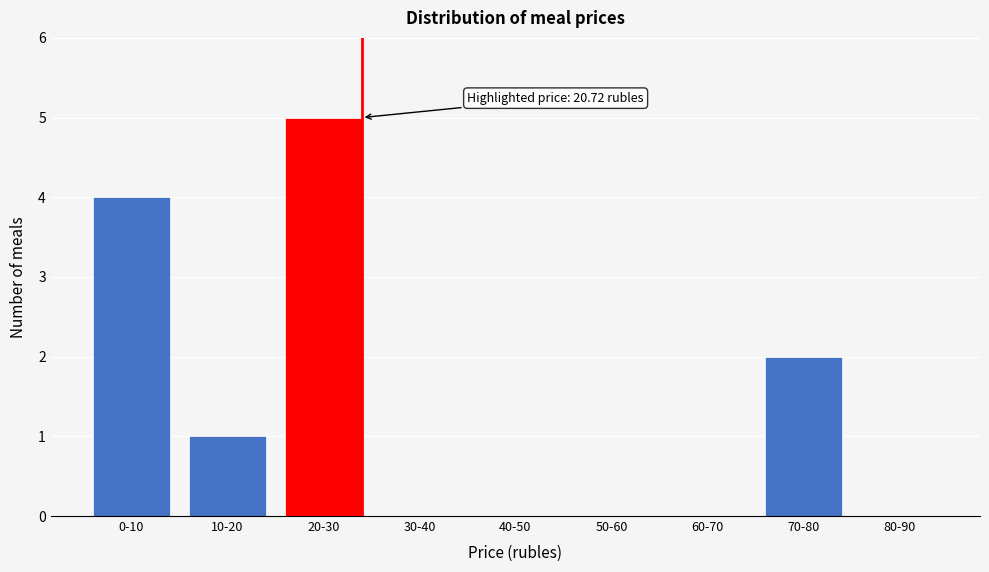

Reading right to left, extract all data points from this chart.

80-90=0	70-80=2	60-70=0	50-60=0	40-50=0	30-40=0	20-30=5	10-20=1	0-10=4